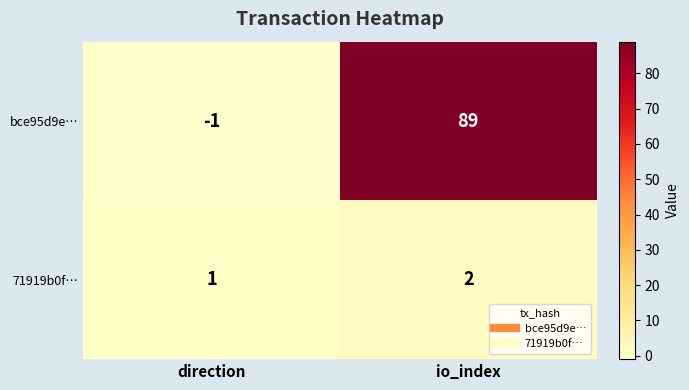

Which series has the largest range (max minus min)?

bce95d9e…